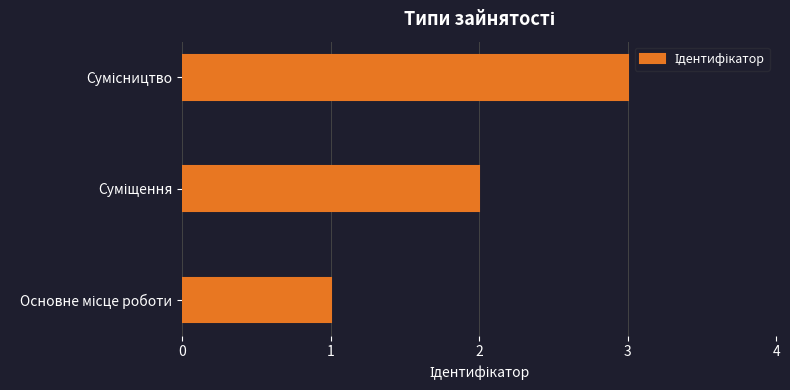

What is the greatest value displayed?

3